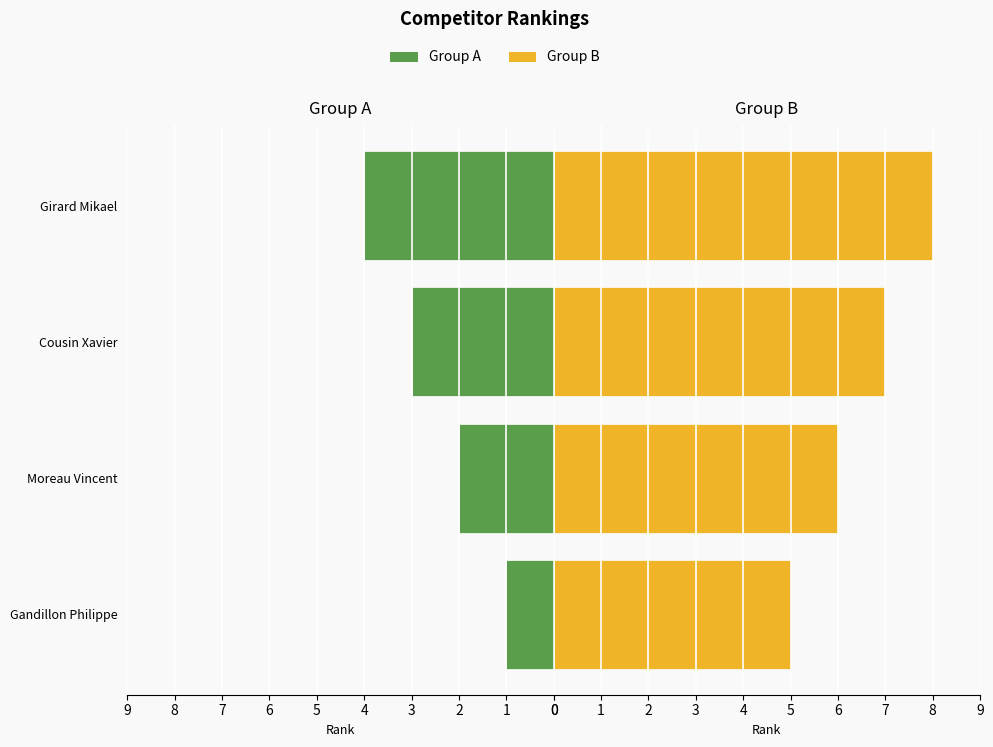

What is the difference between the second highest and minimum values in the Group A series?

2